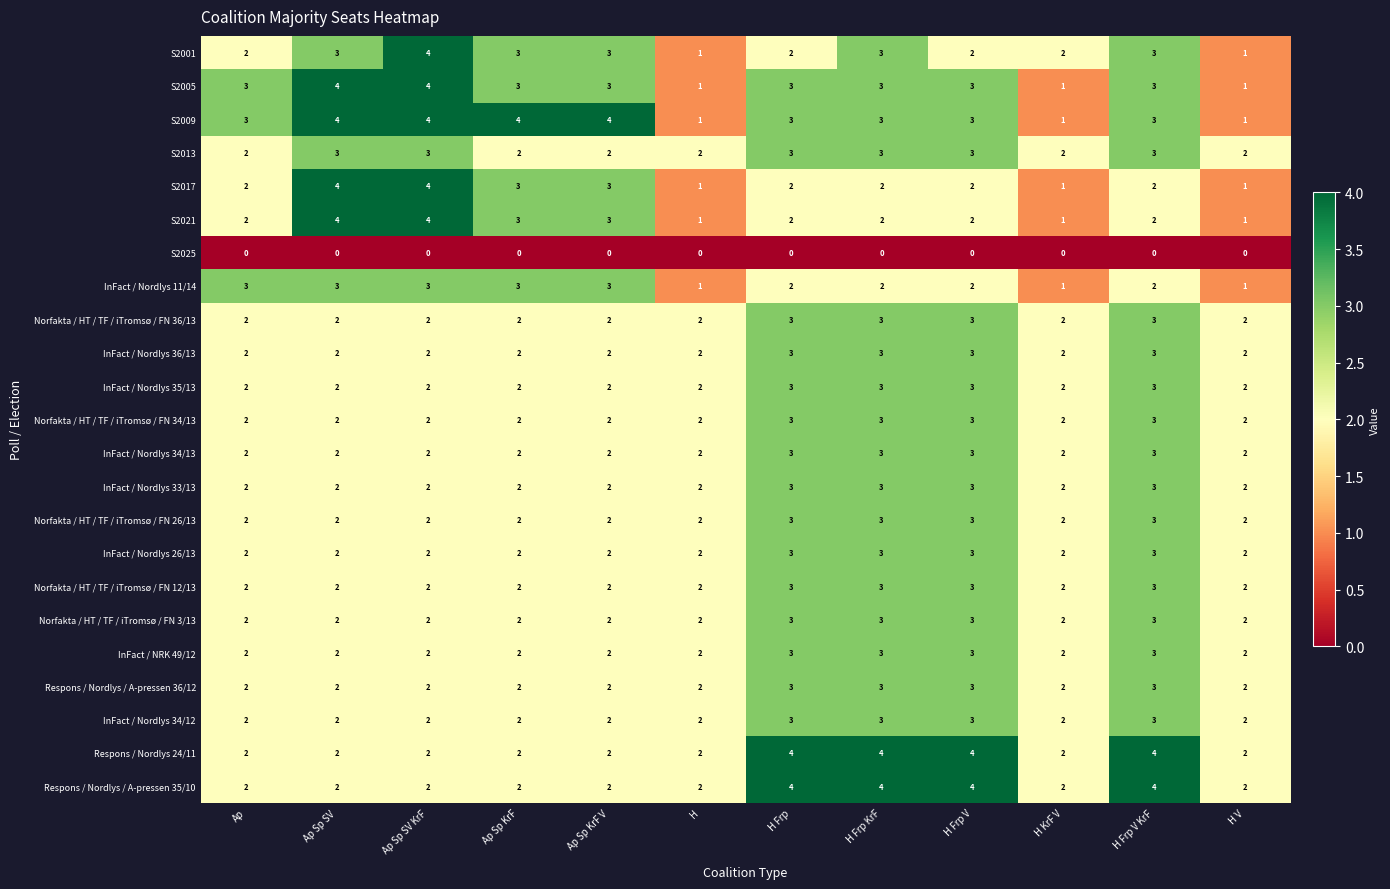

What is the sum of all InFact / Nordlys 34/13 values?

28